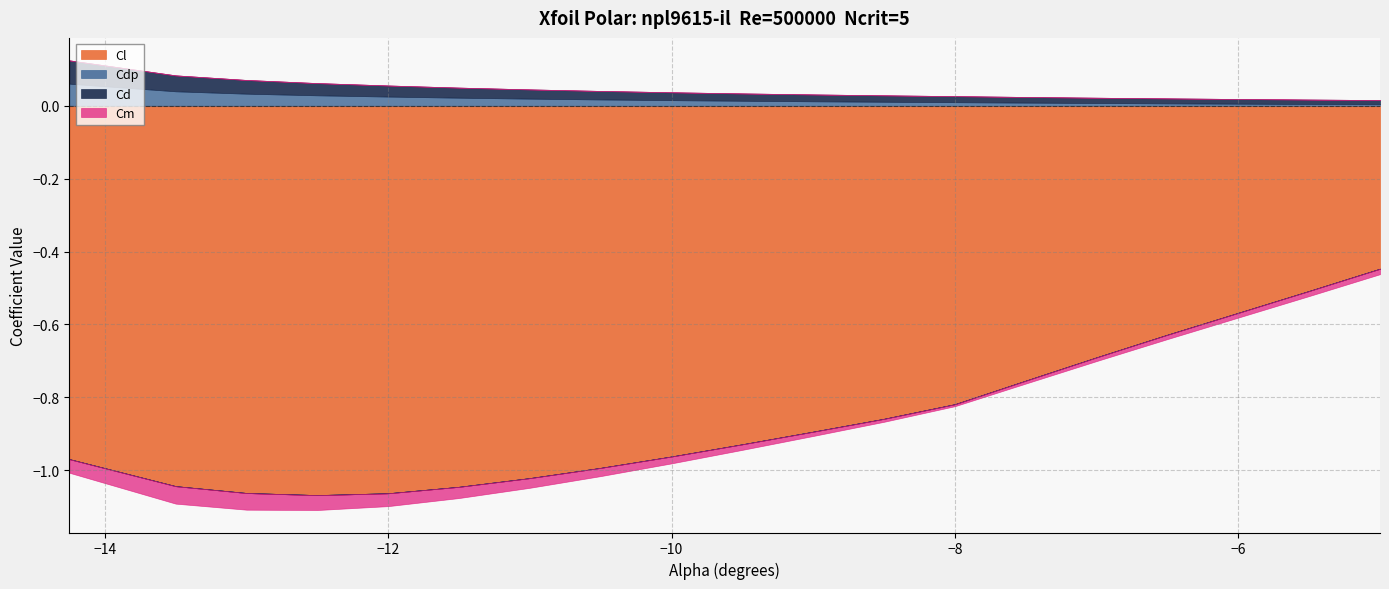

The Cm series shows -0.0 at -11.0. True or false?

True